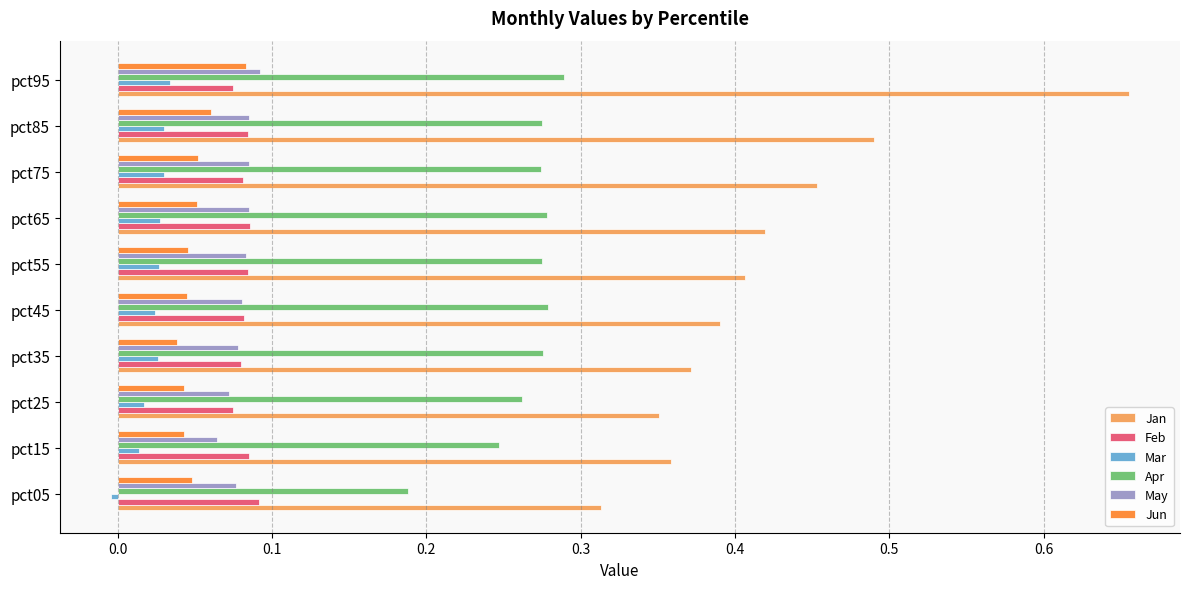

Which series has the largest total across all categories?

Jan